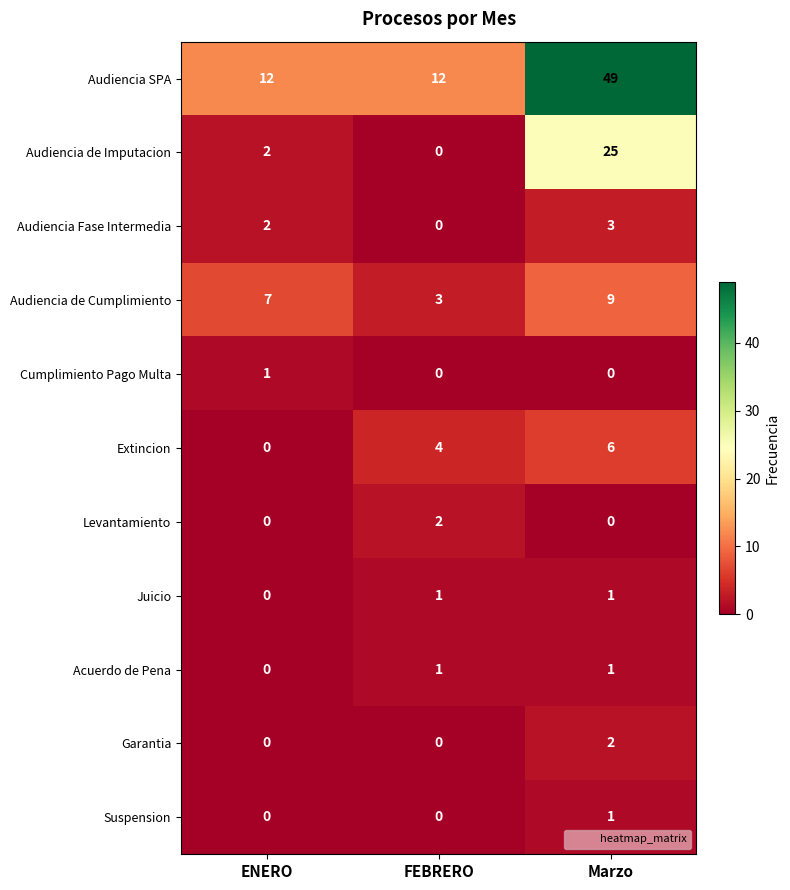

The value of Extincion at ENERO is 3. True or false?

False